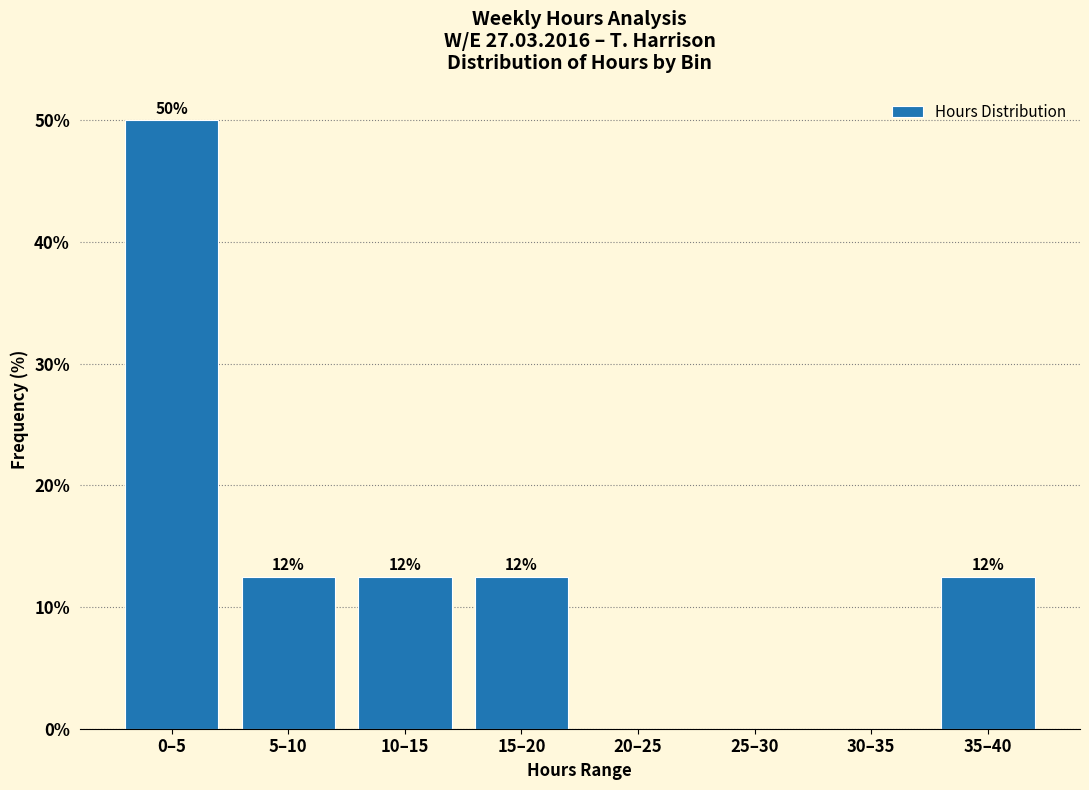

Are the bars horizontal?

No